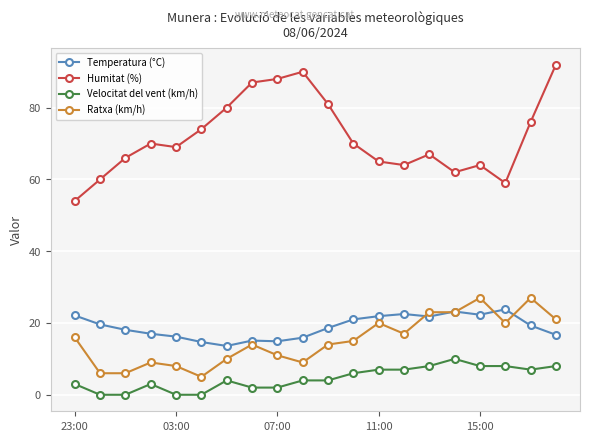

List the series in order of their peak value, highest first.

Humitat (%), Ratxa (km/h), Temperatura (°C), Velocitat del vent (km/h)